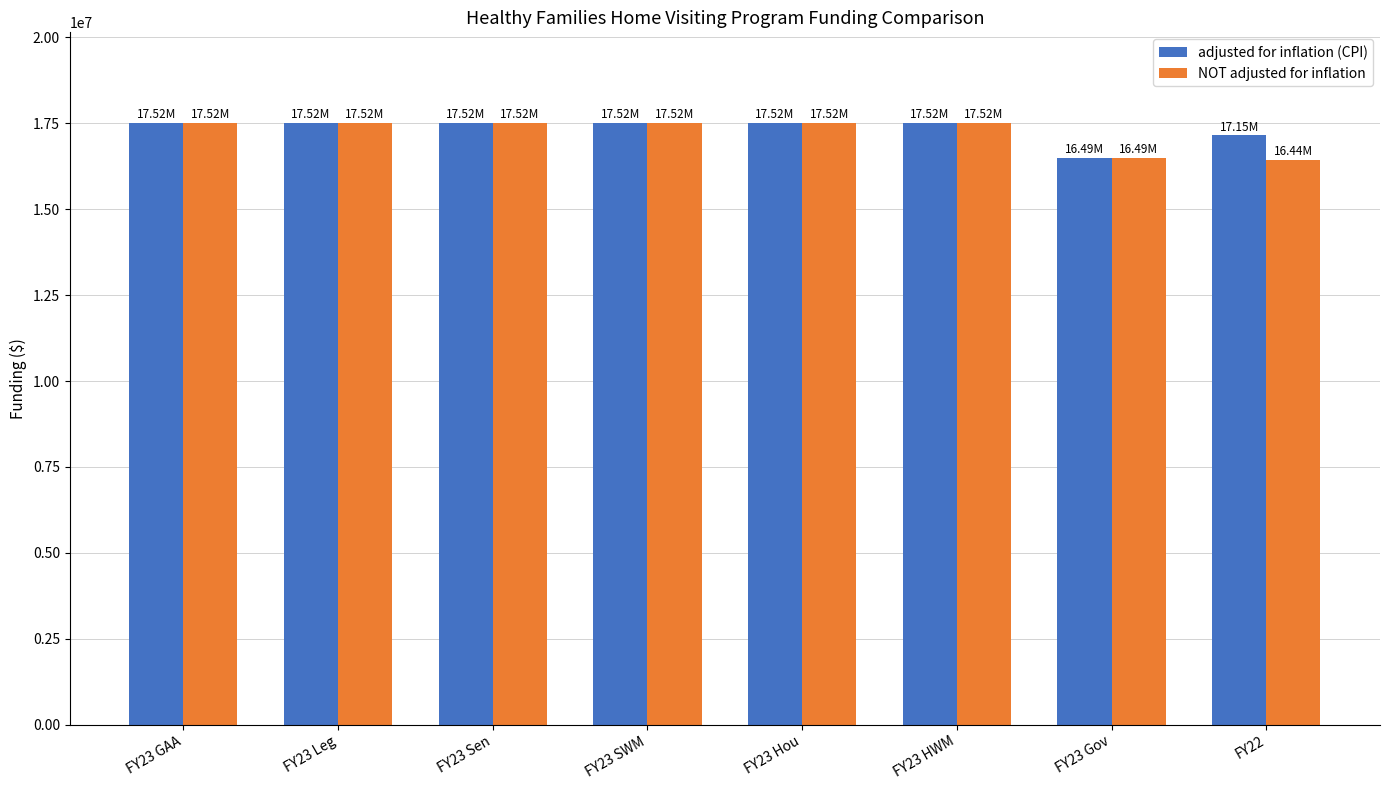

What is the greatest value displayed?

17519623